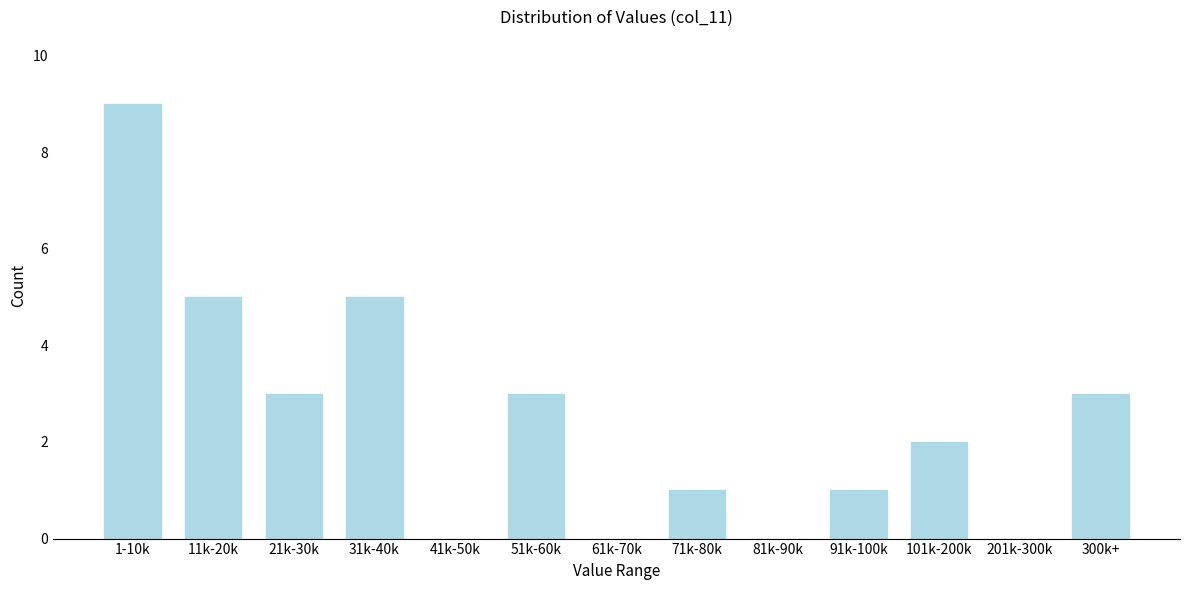

Reading right to left, what are all the values shown in this chart?

300k+=3	201k-300k=0	101k-200k=2	91k-100k=1	81k-90k=0	71k-80k=1	61k-70k=0	51k-60k=3	41k-50k=0	31k-40k=5	21k-30k=3	11k-20k=5	1-10k=9